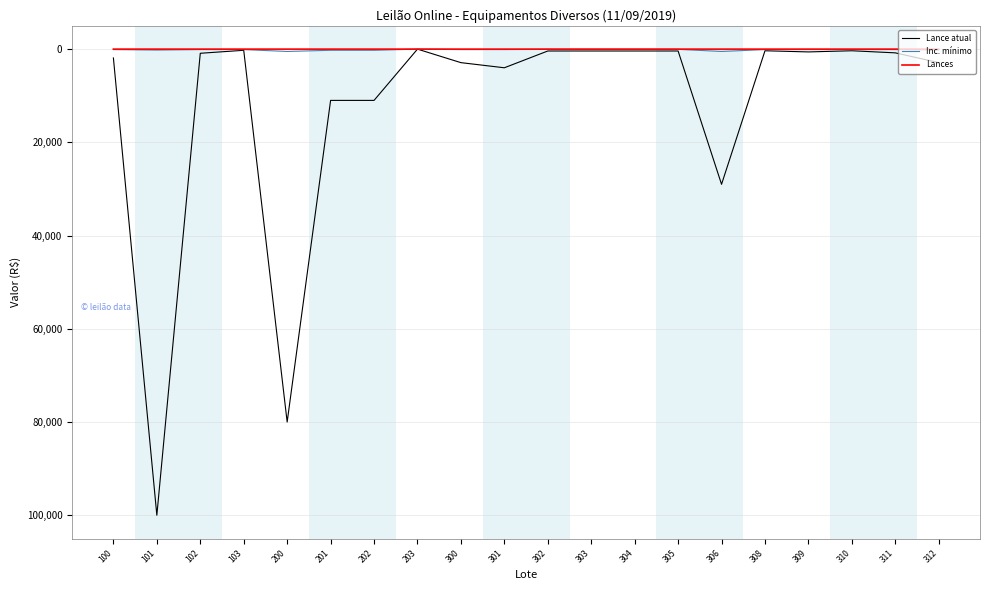

What is the highest value of the Lance atual series?

100000.0